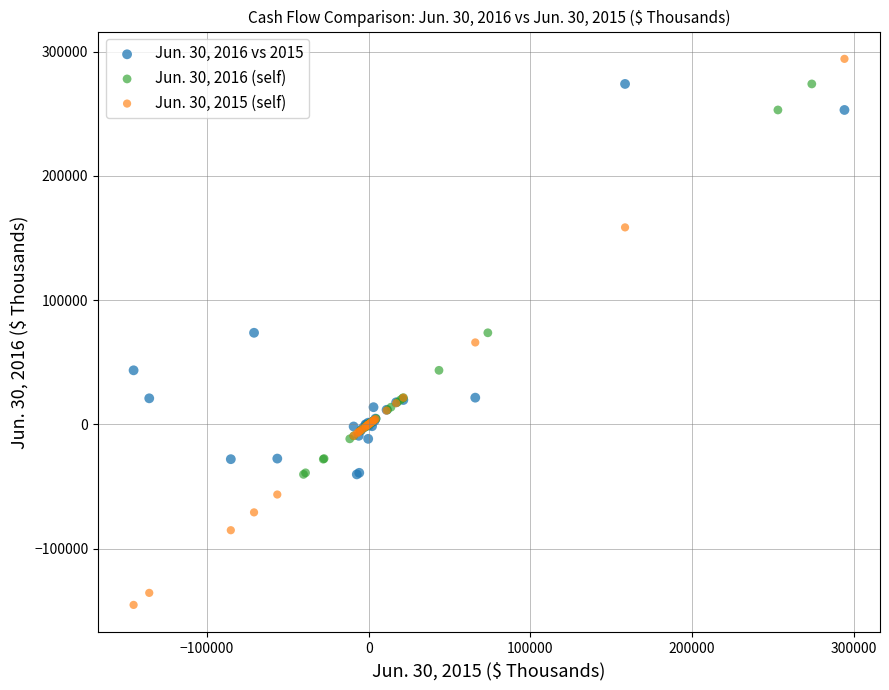

Which series contains the lowest Y value?

Jun. 30, 2015 (self)